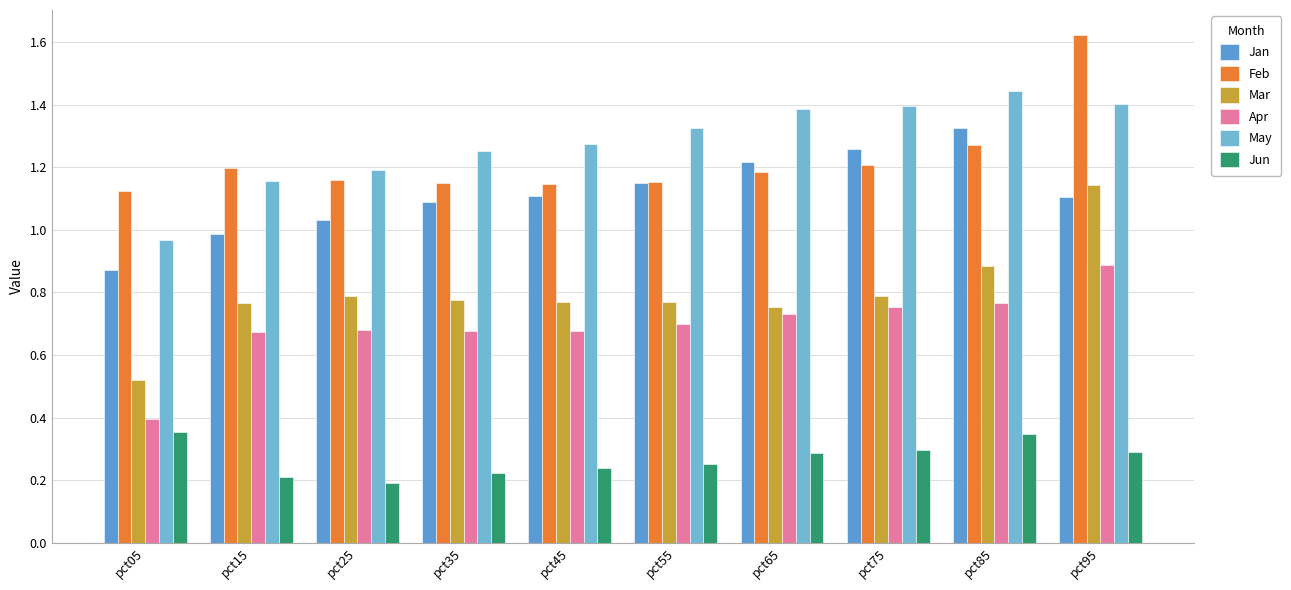

At which label is Mar closest to 0?

pct05